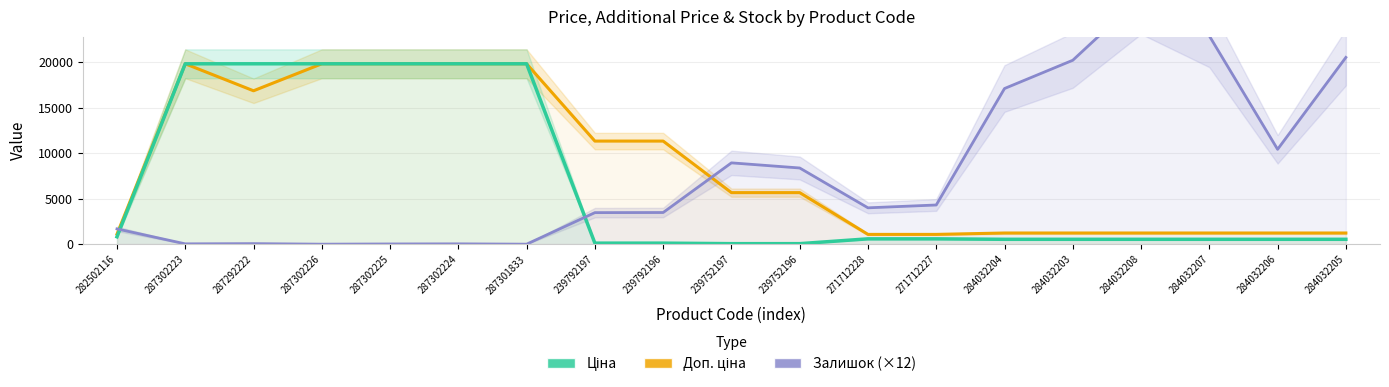

What is the highest value of the Залишок (×12) series?

27180.0